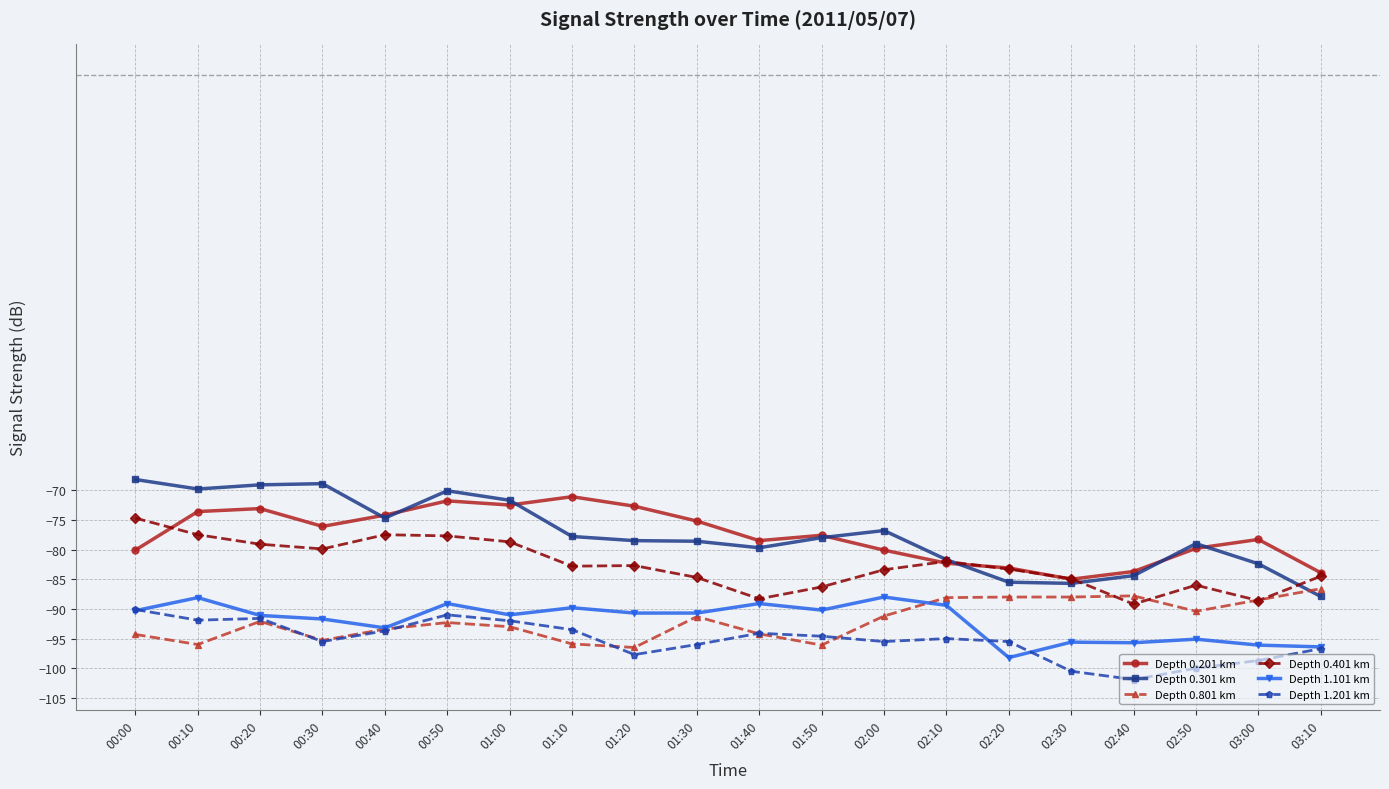

Does the chart display data point markers on the line(s)?

Yes